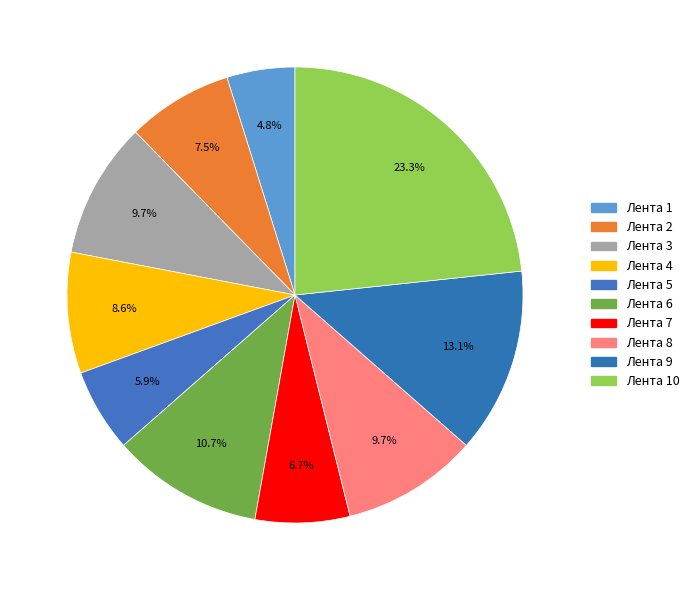

Count the number of slices in the pie.

10